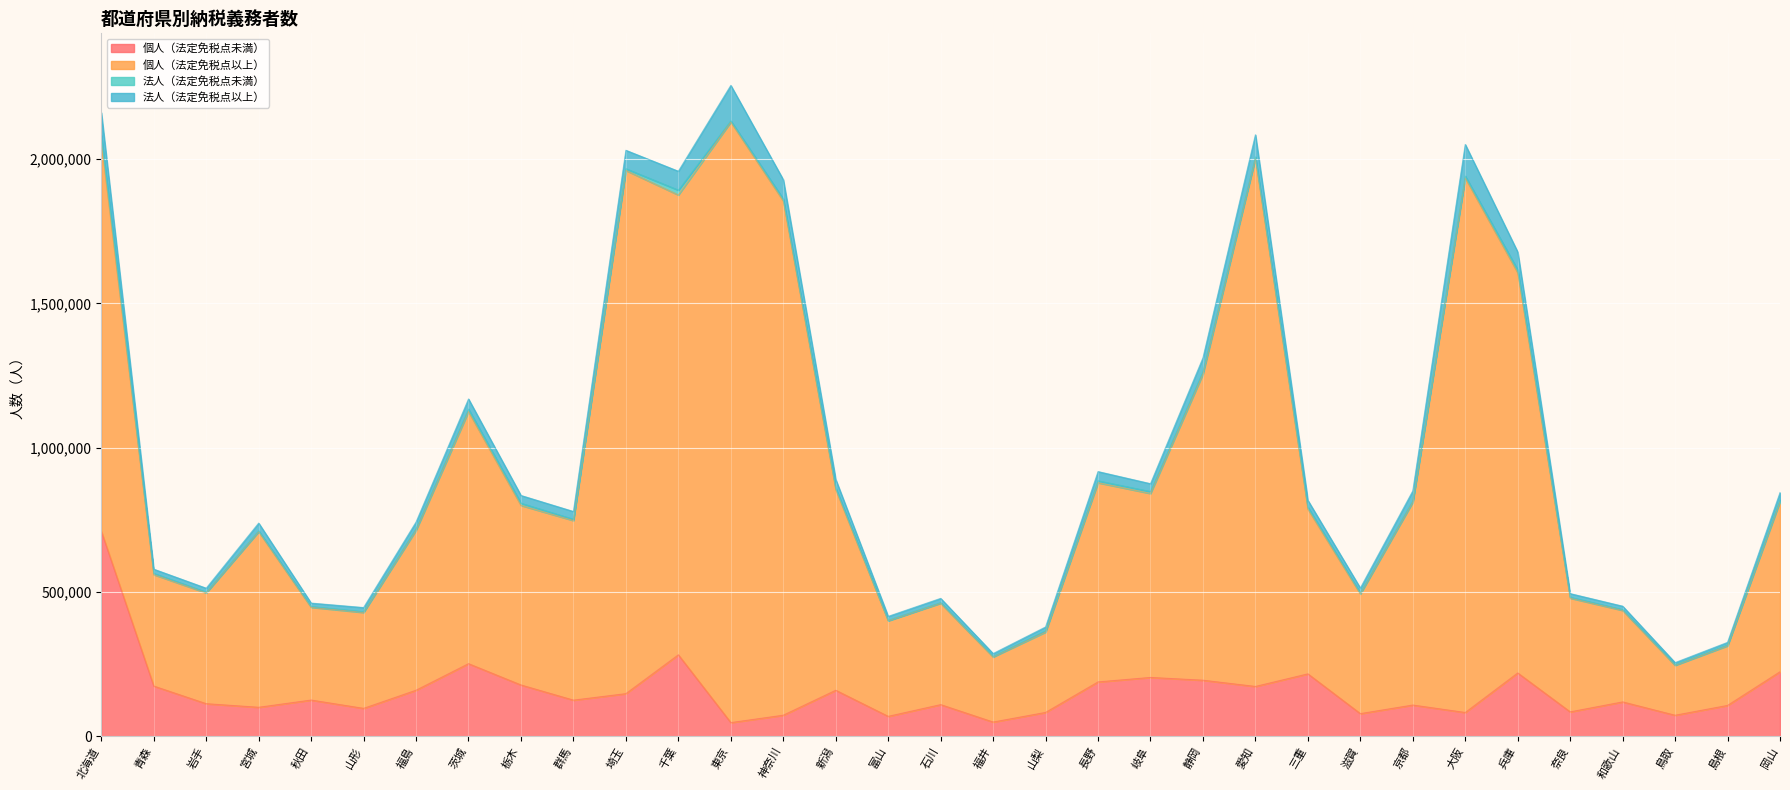

At which category is the sum across all series the highest?

東京